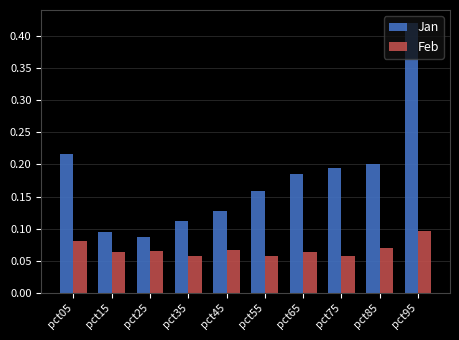

Which series has the largest total across all categories?

Jan